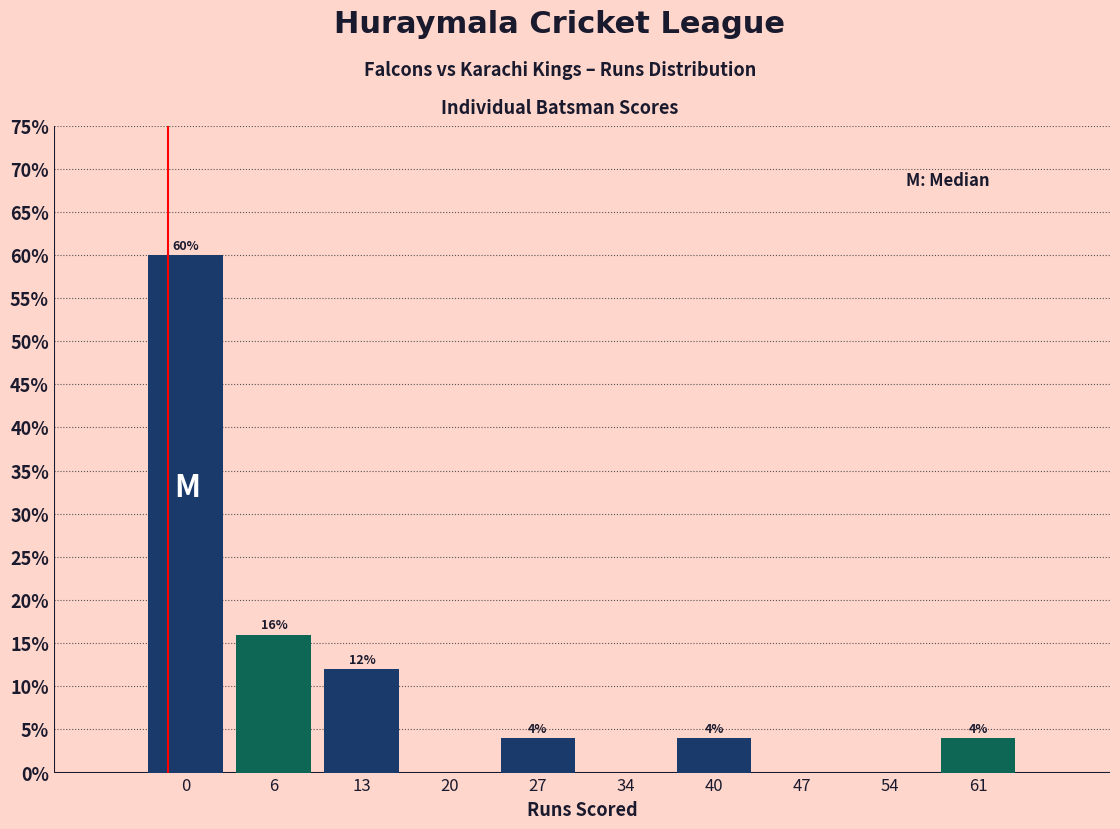

Reading left to right, transcribe all the data shown in this chart.

0=60	6=16	13=12	20=0	27=4	34=0	40=4	47=0	54=0	61=4